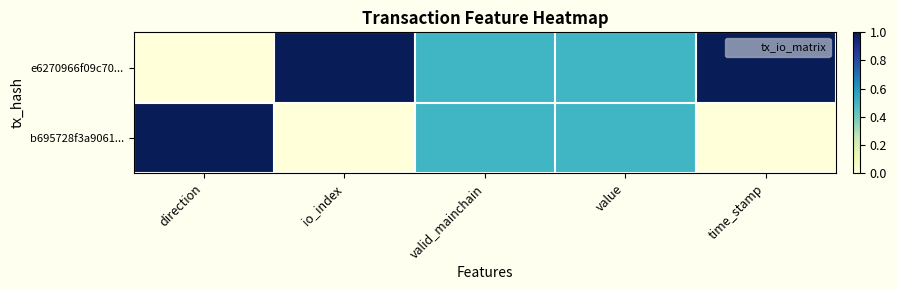

Rank the series by their average value, from highest to lowest.

e6270966f09c70..., b695728f3a9061...